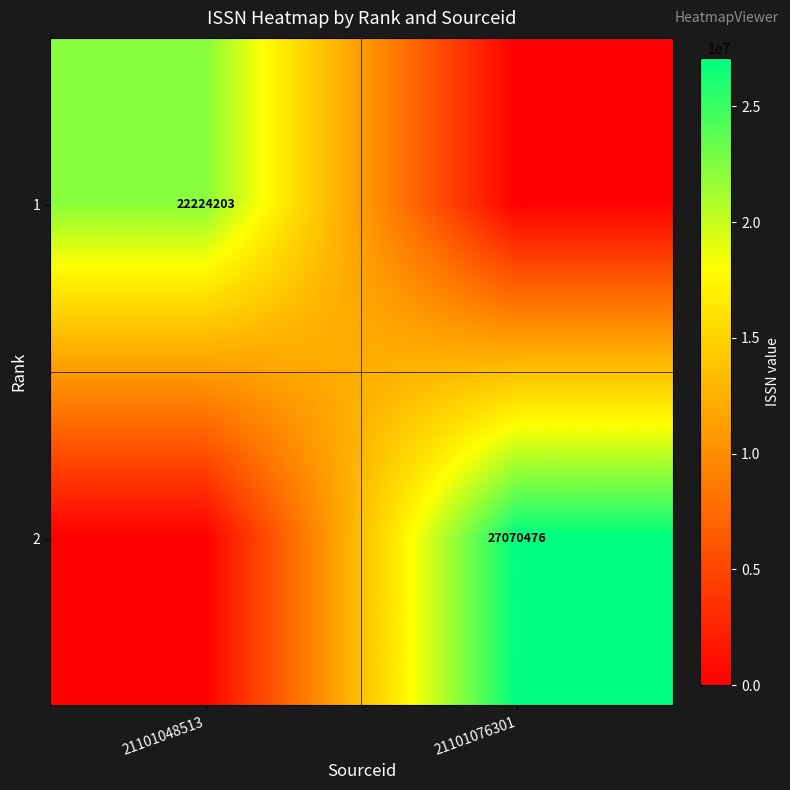

At which category does the chart reach its peak across all series?

21101076301